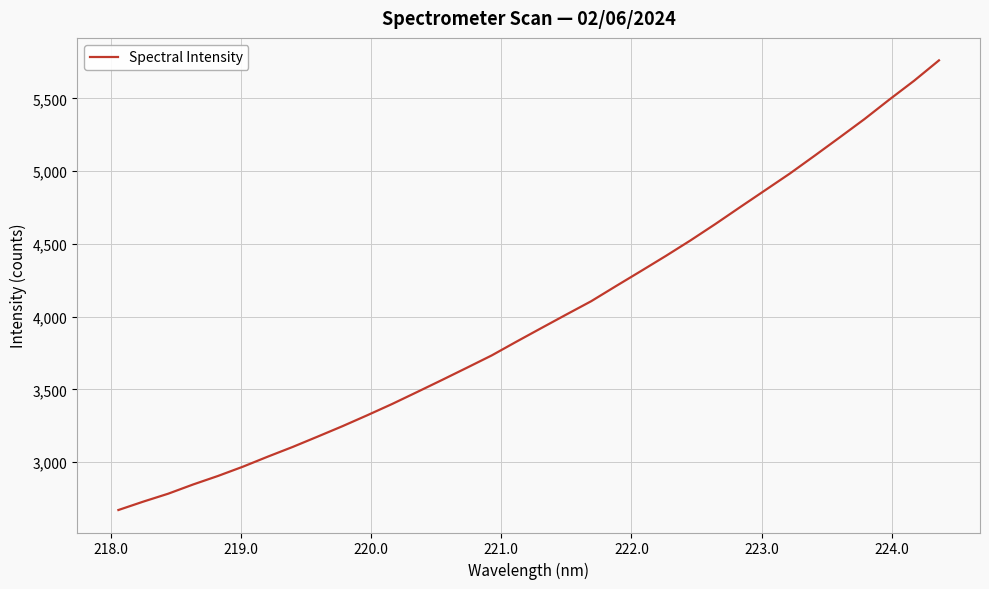

What is the minimum value shown in the chart?

2671.5